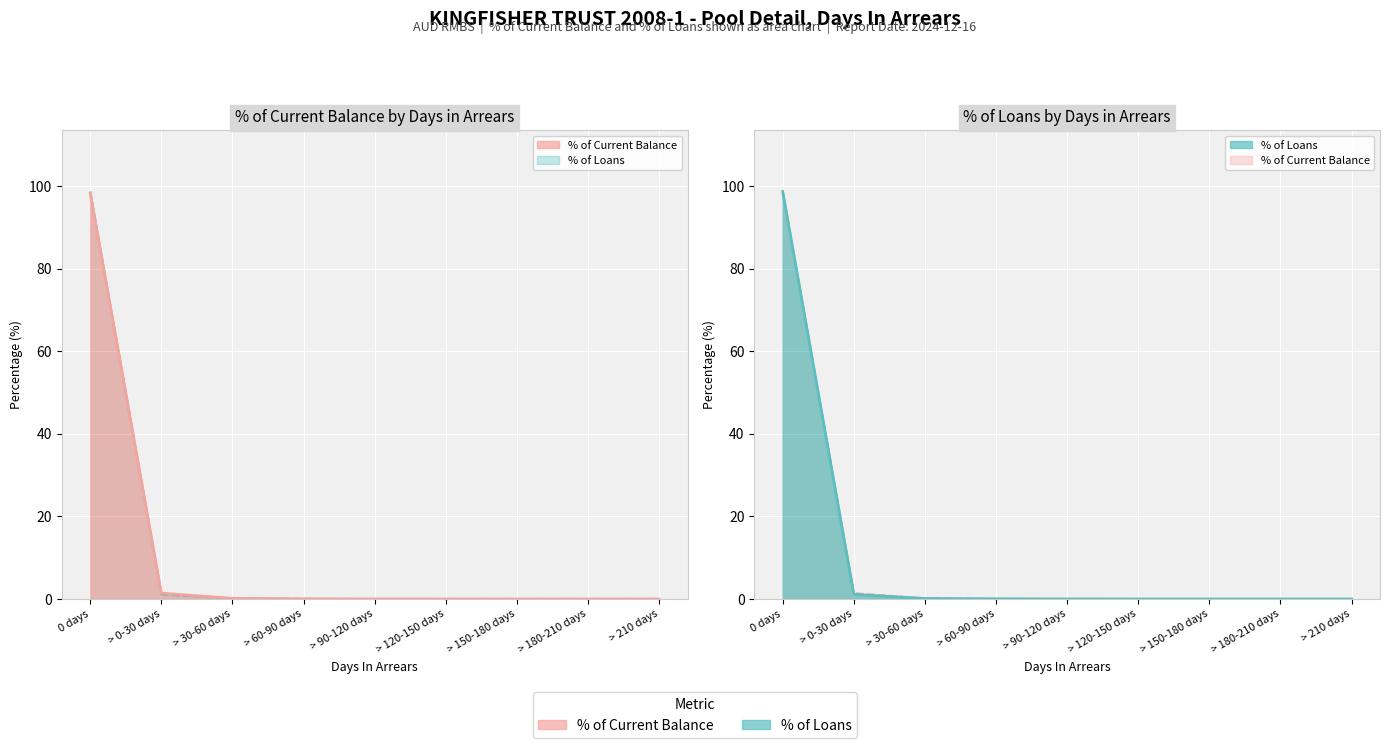

Which category has the highest value in the % of Current Balance series?

0 days